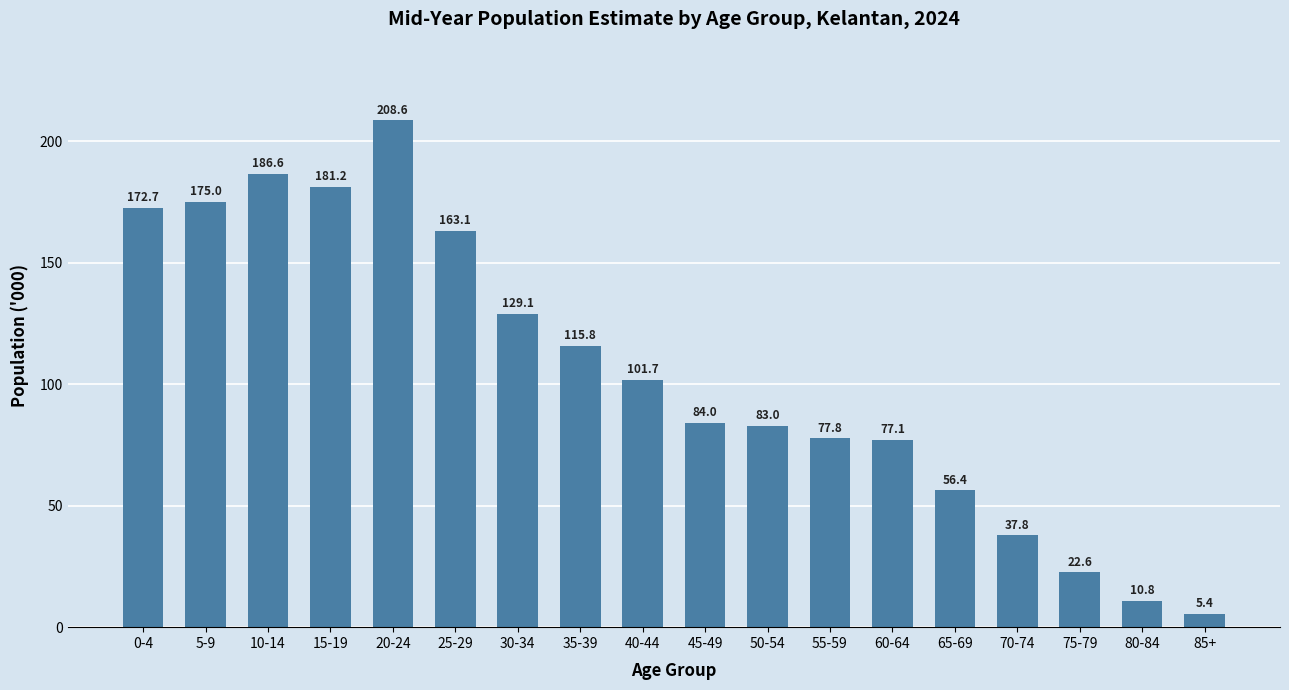

Rank the categories by value from lowest to highest.

85+, 80-84, 75-79, 70-74, 65-69, 60-64, 55-59, 50-54, 45-49, 40-44, 35-39, 30-34, 25-29, 0-4, 5-9, 15-19, 10-14, 20-24